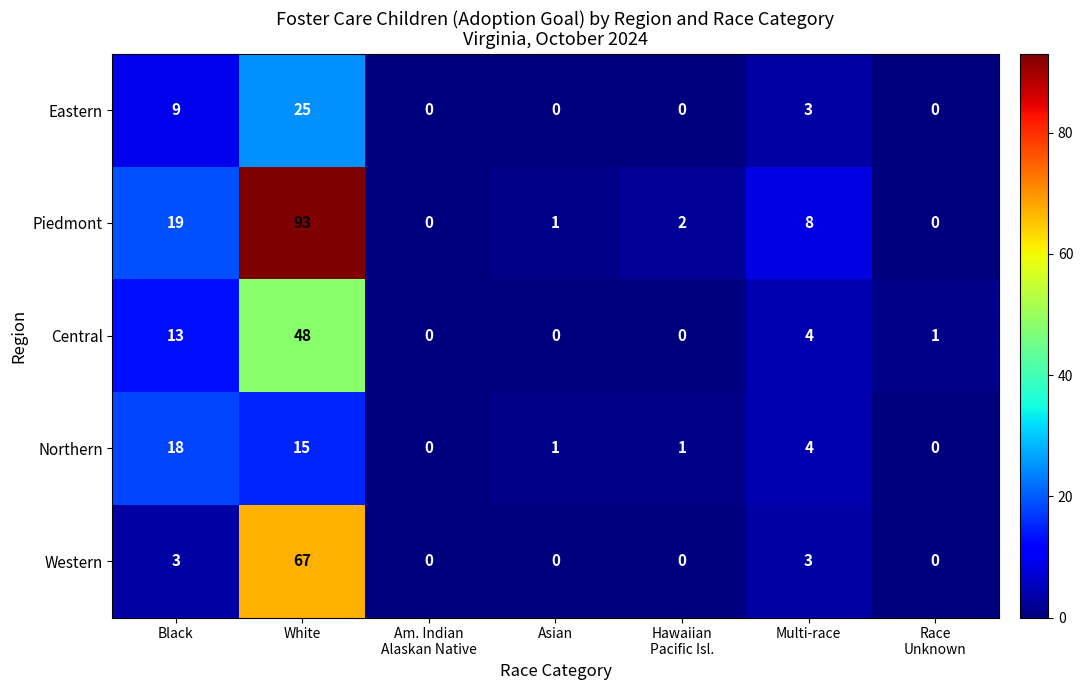

Where is Eastern nearest to the value 12?

Black